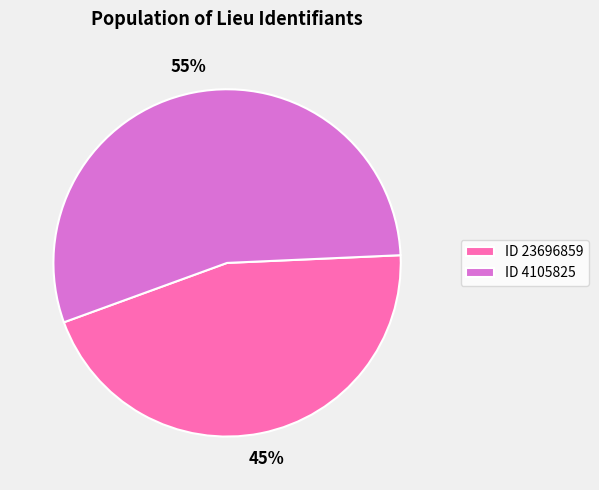

To the nearest percent, what is the difference between the largest and smallest slice percentages?

10%